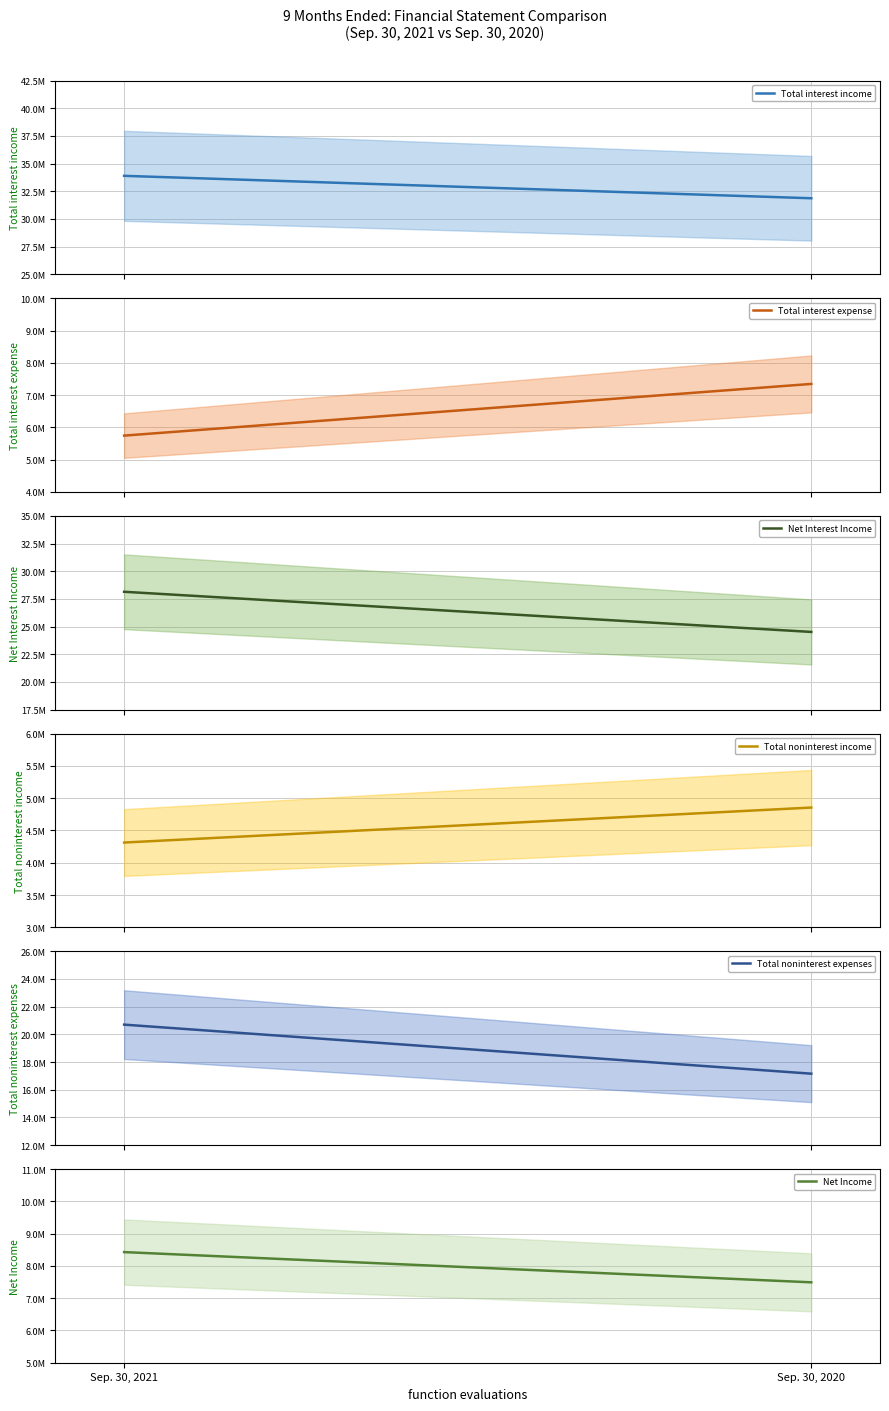

At which category is the sum across all series the highest?

Sep. 30, 2021